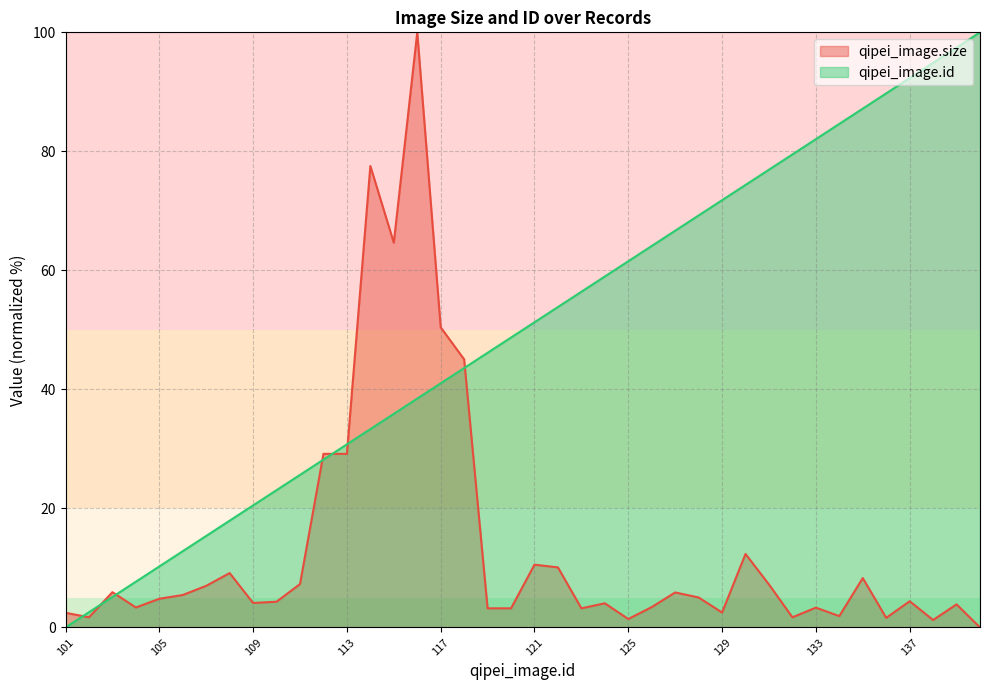

The qipei_image.id series shows 76.9 at 131. True or false?

True